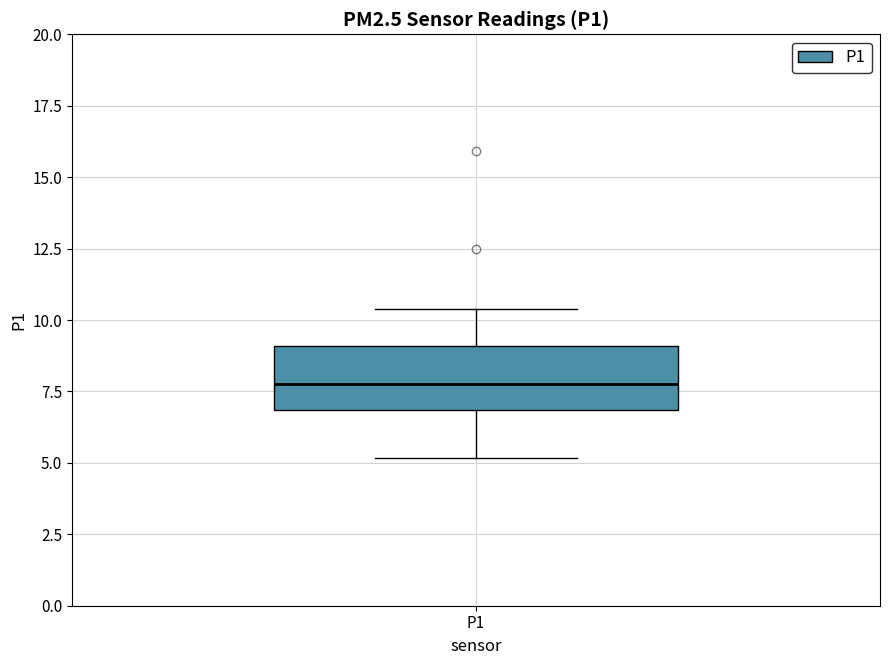

Transcribe this box plot: give where the median line is, the range the box spans, and where the two whiskers end, as read against the y-axis. The values are not printed on the chart, so give them approximately, as read against the axis.

median 8.0, box 7.0 to 9.0, whiskers 5.0 to 10.5